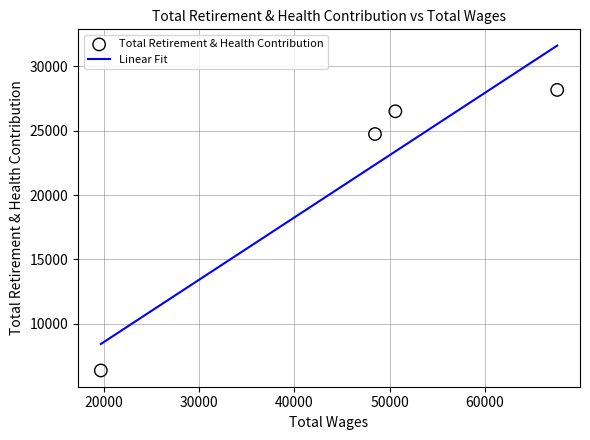

What is the maximum value for Linear Fit?

31605.9